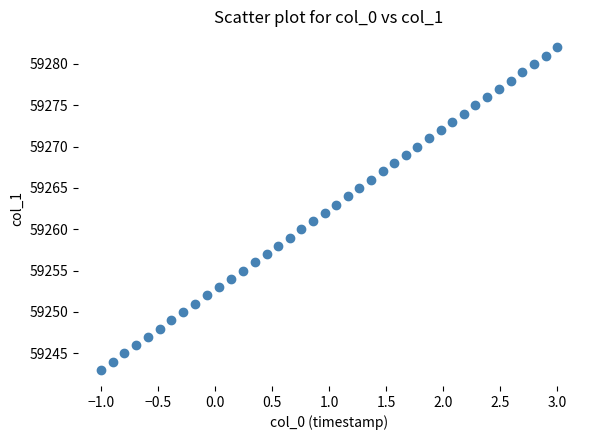

What is the range of Y values (max minus min)?

39